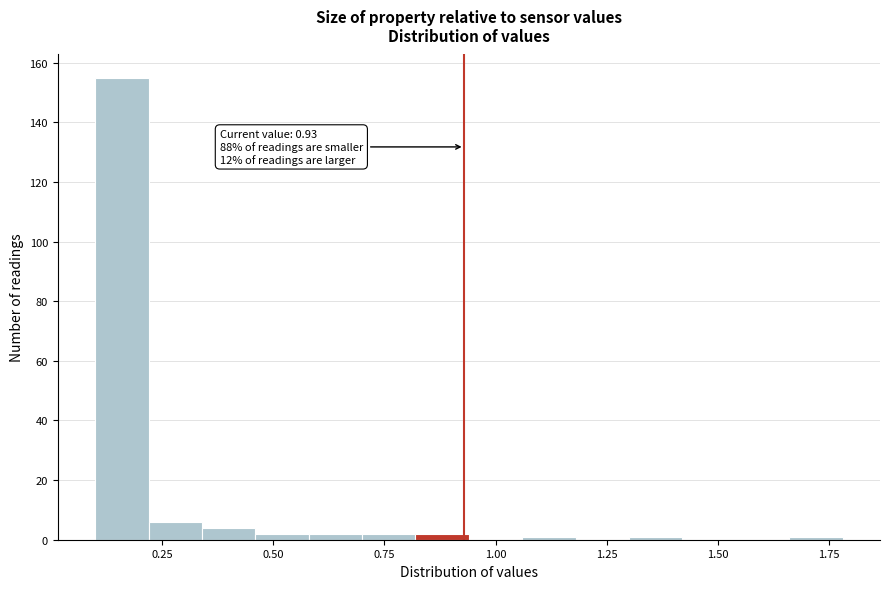

Around what value on the x-axis is the tallest bar? Give the approximate position of its centre, as read against the axis.

0.15